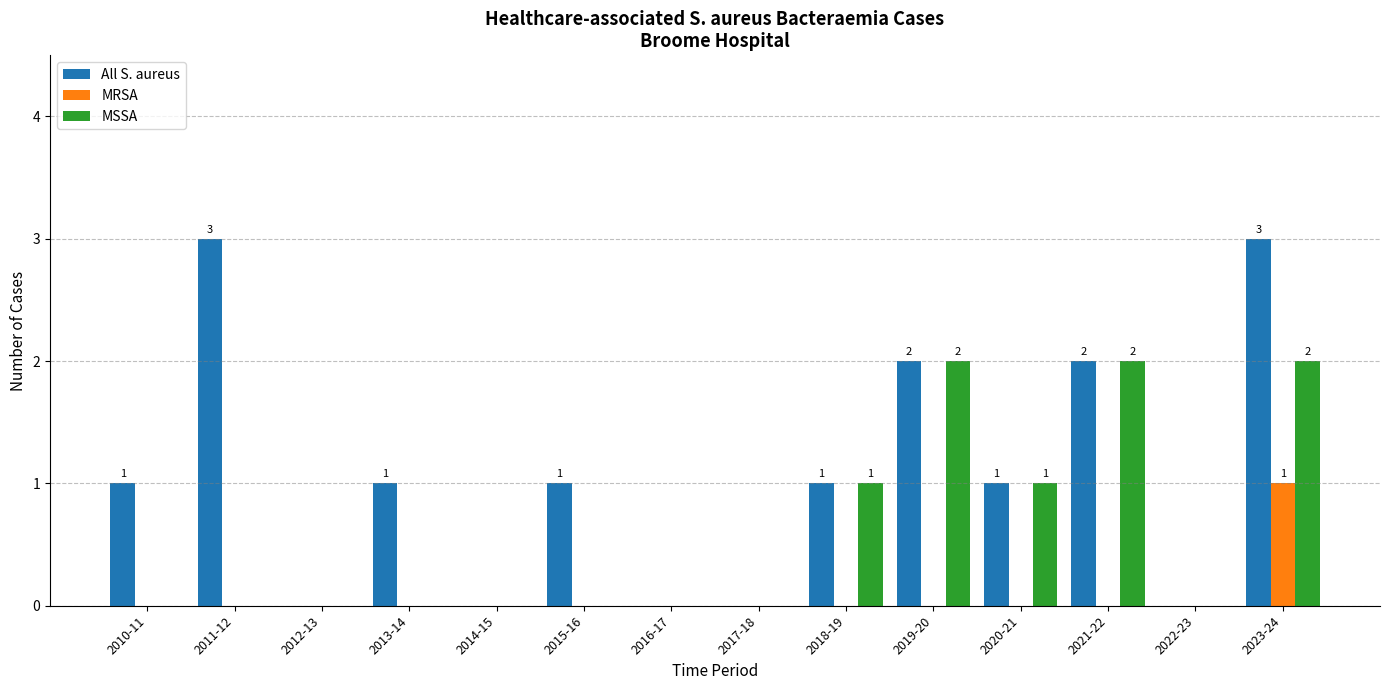

Does the chart contain stacked bars?

No